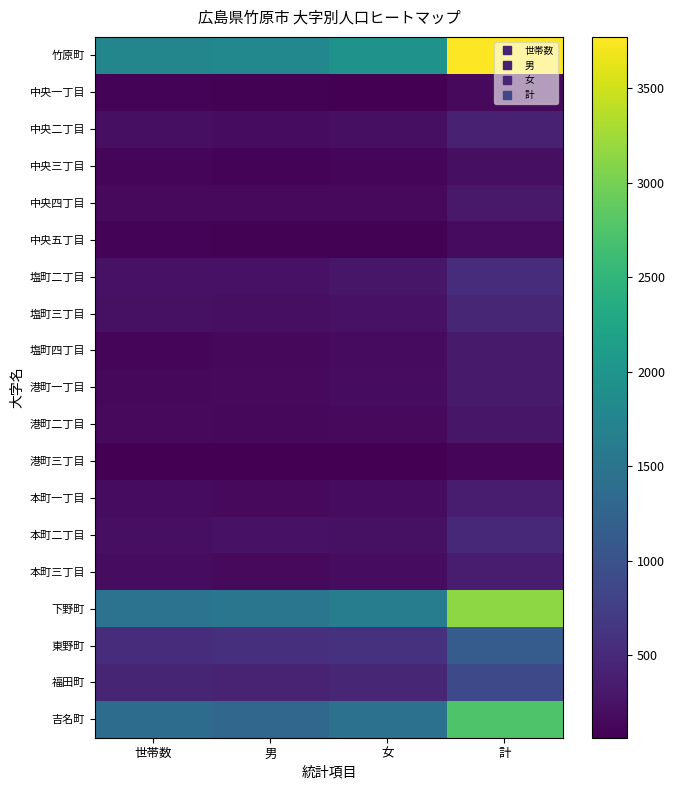

At how many categories does at least one series exceed 2132?

1